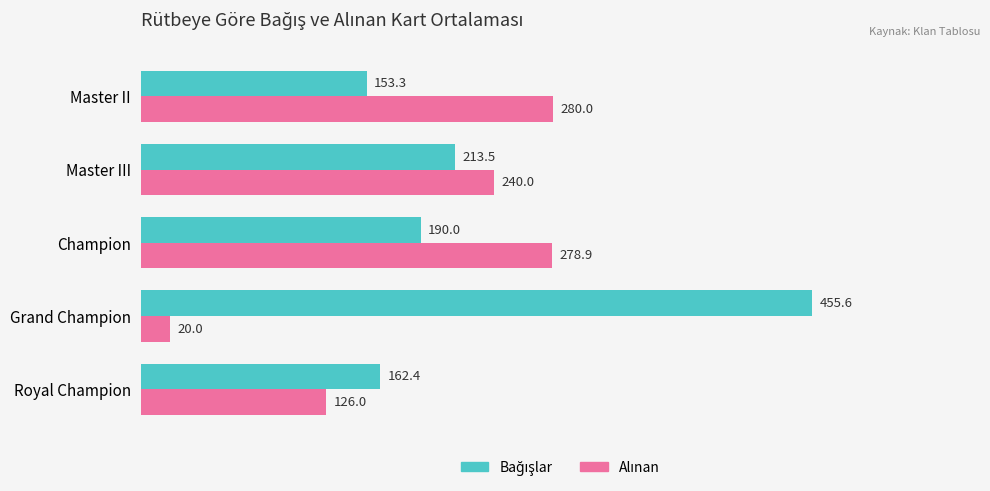

What is the spread (max minus min) of values at Master III?

26.5